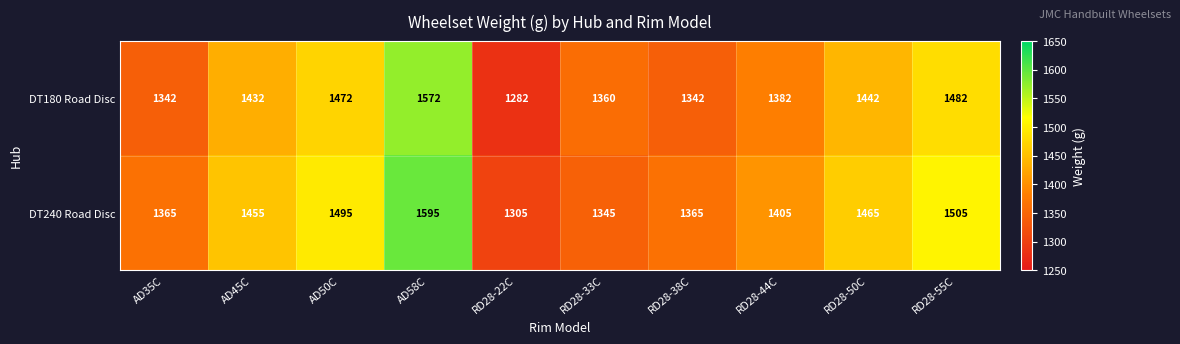

Reading left to right, what are all the values shown in this chart?

DT180 Road Disc: 1342	1432	1472	1572	1282	1360	1342	1382	1442	1482
DT240 Road Disc: 1365	1455	1495	1595	1305	1345	1365	1405	1465	1505